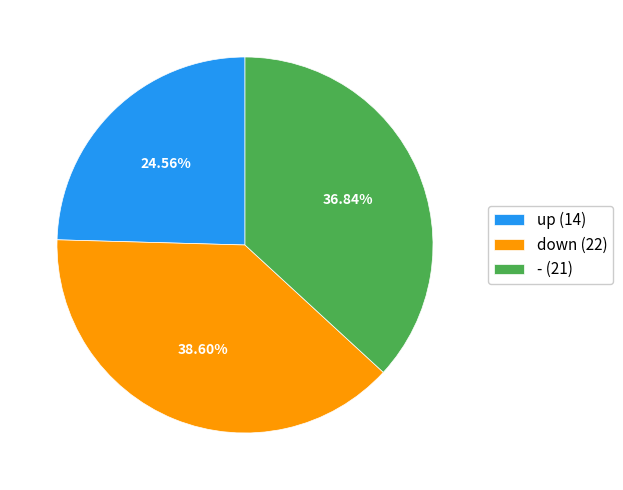

Is it true that - is 37% of the pie?

True